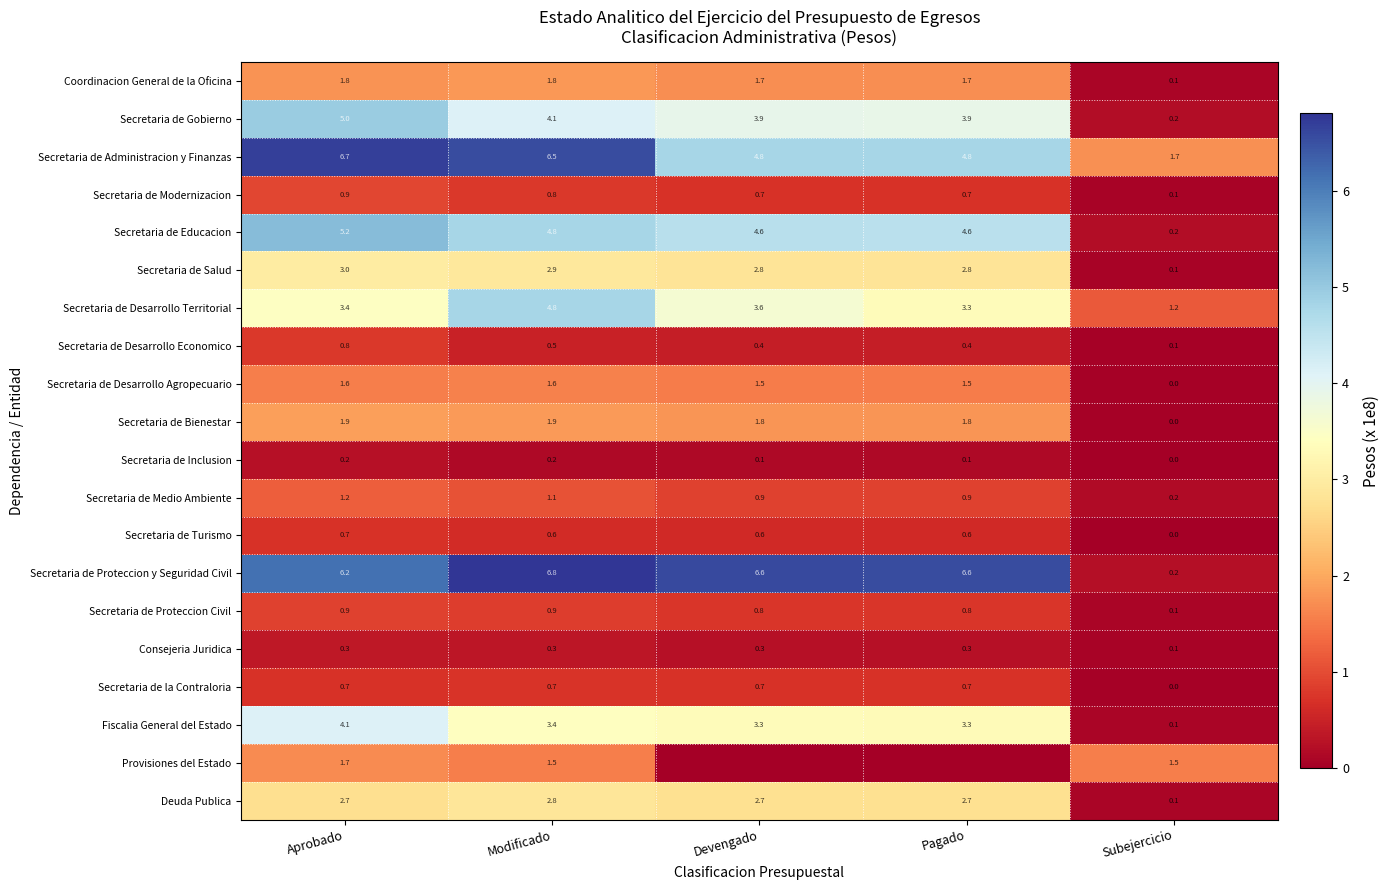

Where does the Secretaria de Proteccion y Seguridad Civil series first go above 6?

Aprobado